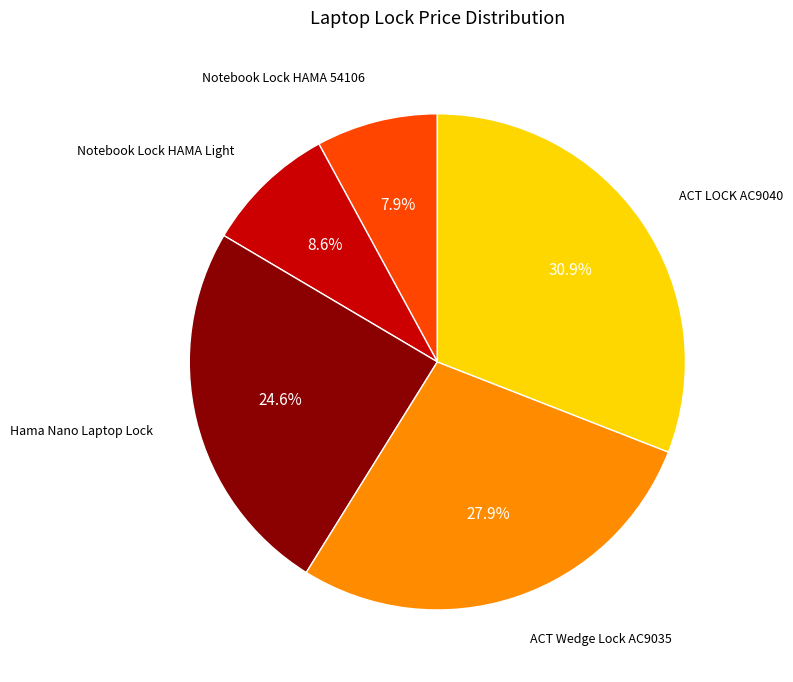

Does any single category account for the majority?

No